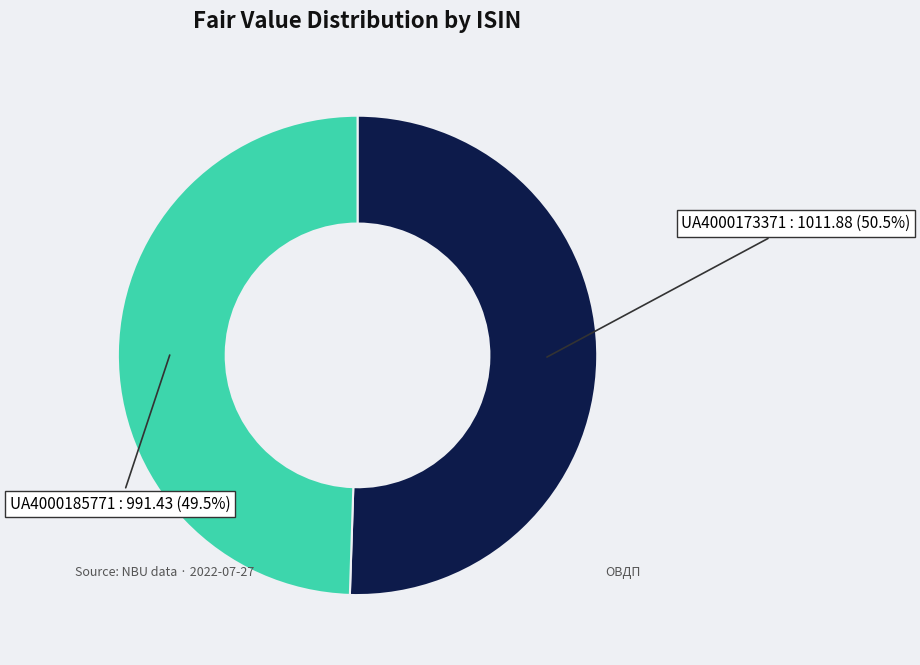

Does any single category account for the majority?

Yes